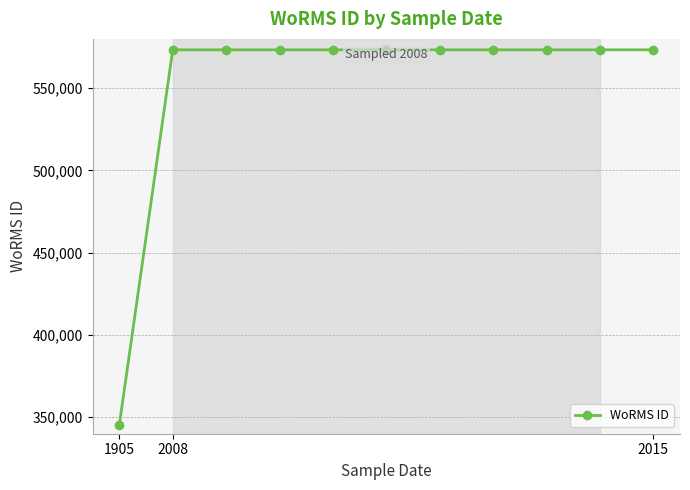

What is the smallest value displayed?

345514